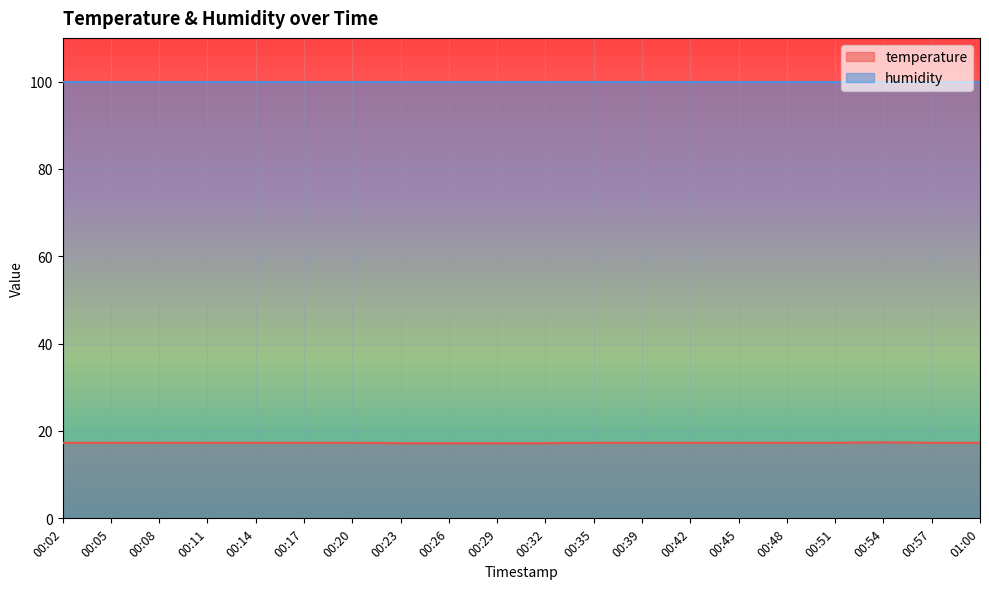

At which label is the value closest to 17?

00:23